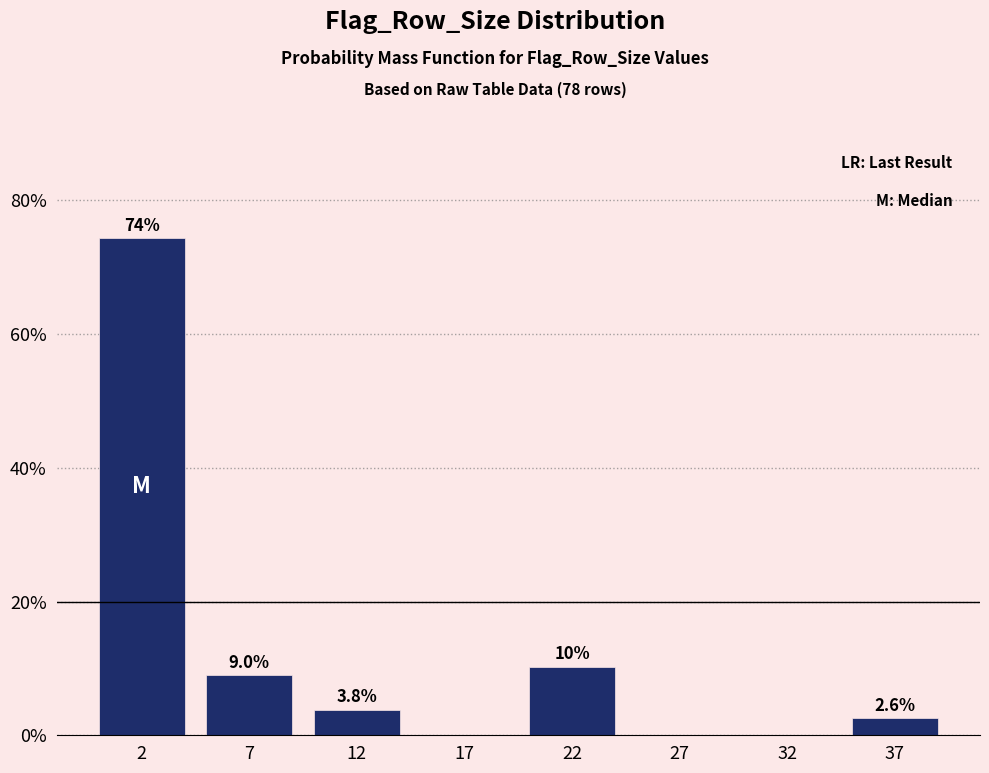

Reading left to right, what are all the values shown in this chart?

2=74.4	7=9.0	12=3.8	17=0.0	22=10.3	27=0.0	32=0.0	37=2.6